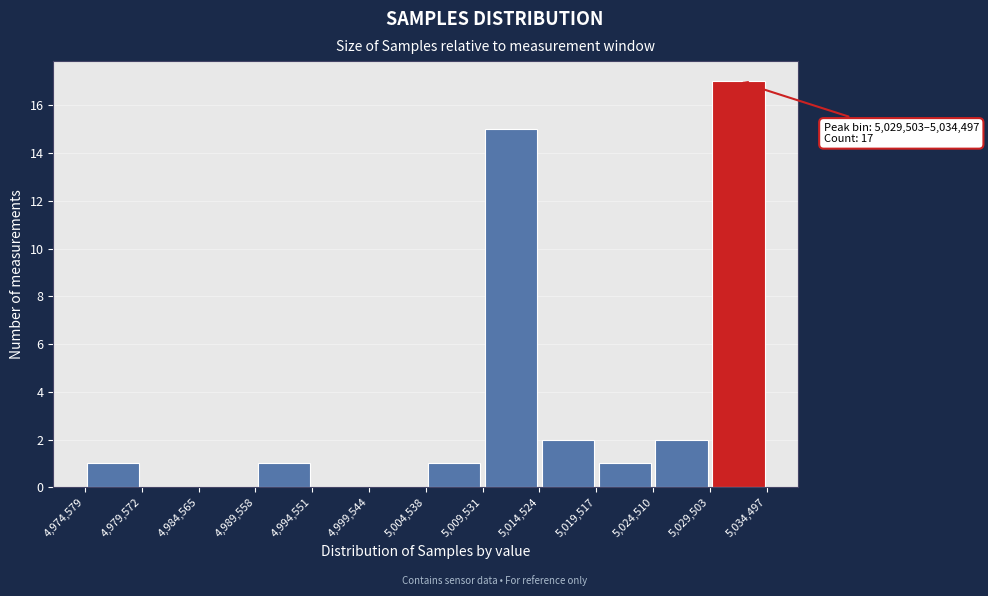

Which range on the x-axis has the tallest bar?

5,029,503 to 5,034,497